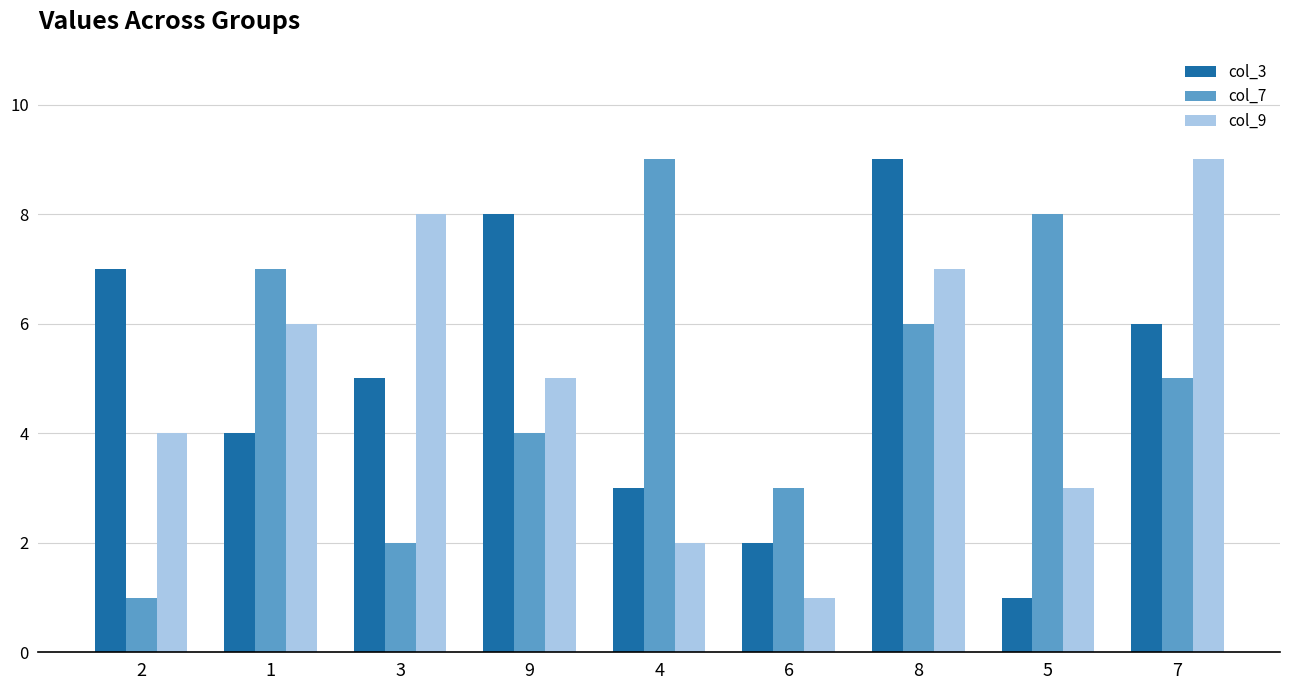

What position from the left is 6?

6